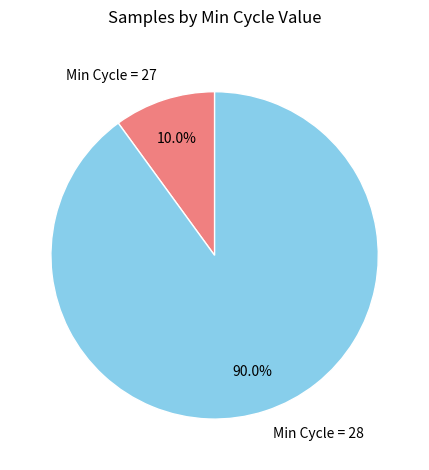

To the nearest percent, what is the average slice percentage?

50%